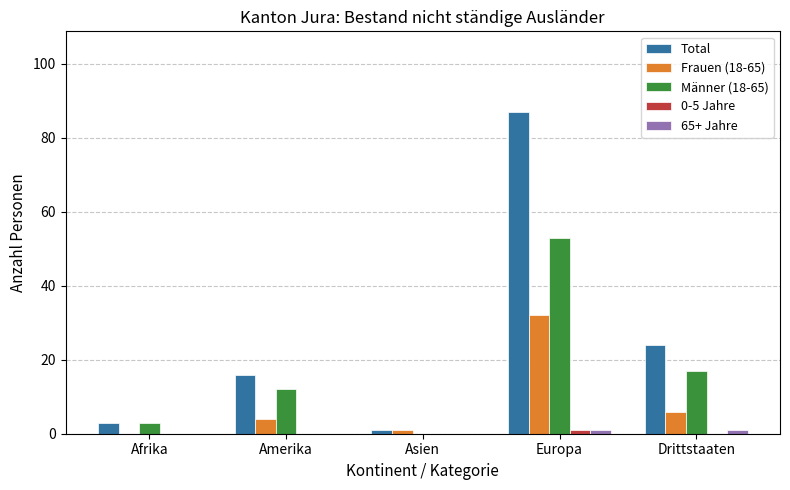

Which category has the highest value across all series?

Europa